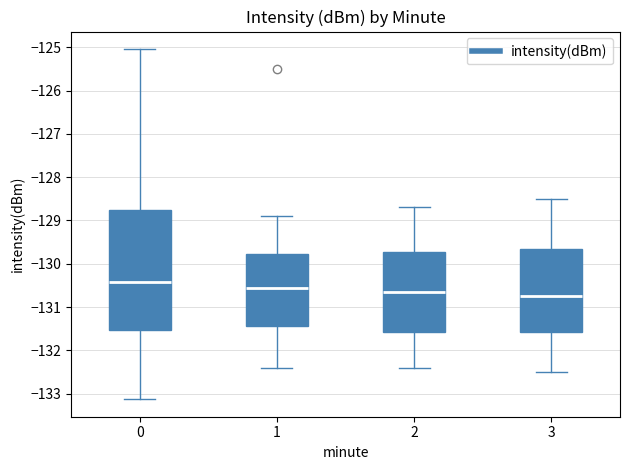

Where does the lower whisker of the box at x = 2 end on the y-axis? The values are not printed on the chart, so give them approximately, as read against the axis.

-132.4